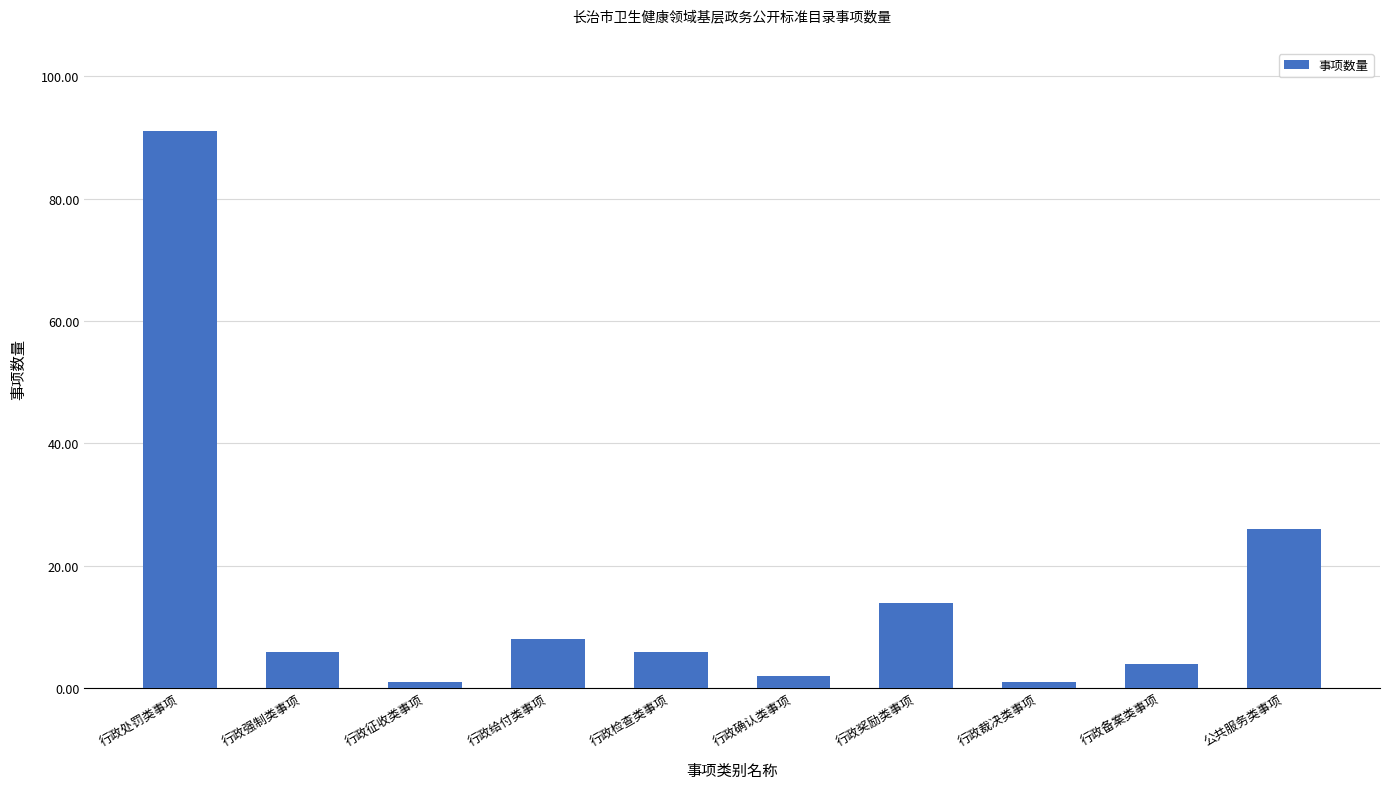

The chart shows a value of 4 at 行政备案类事项. True or false?

True